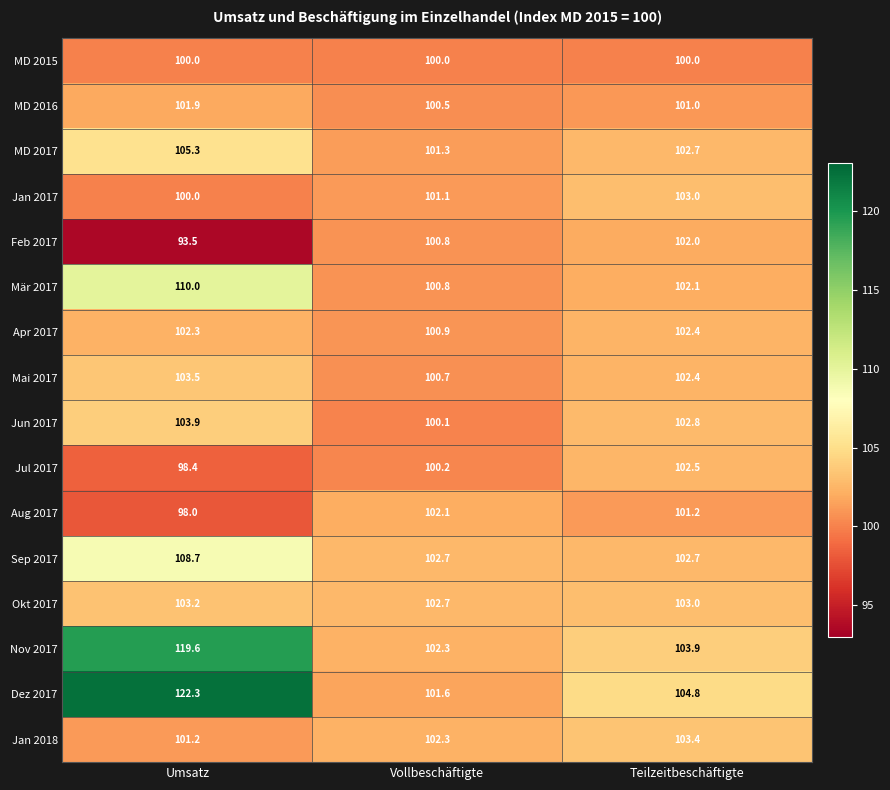

Which category has the lowest value in the MD 2017 series?

Vollbeschäftigte